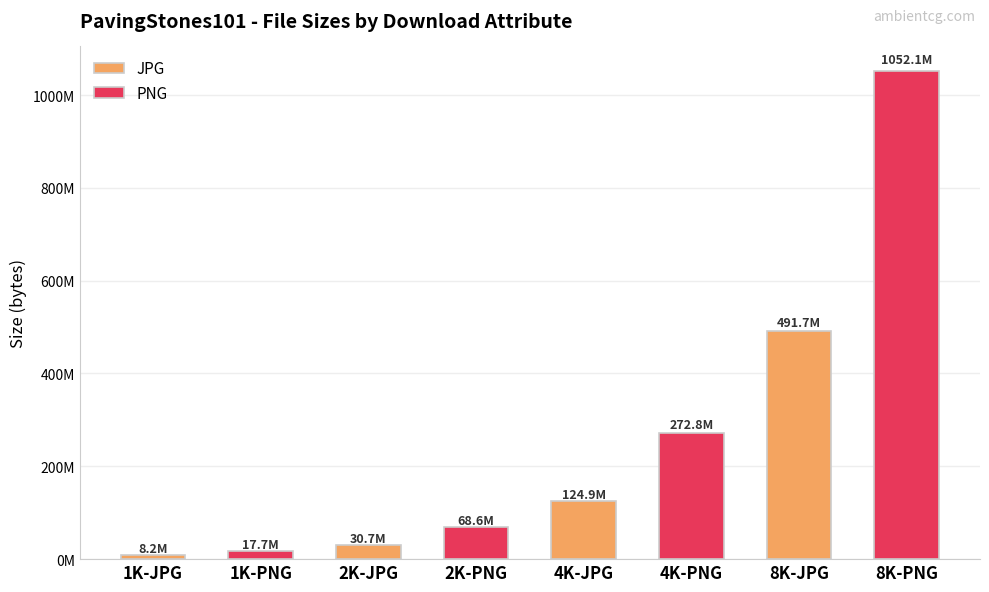

Rank the series by their maximum value, from lowest to highest.

JPG, PNG